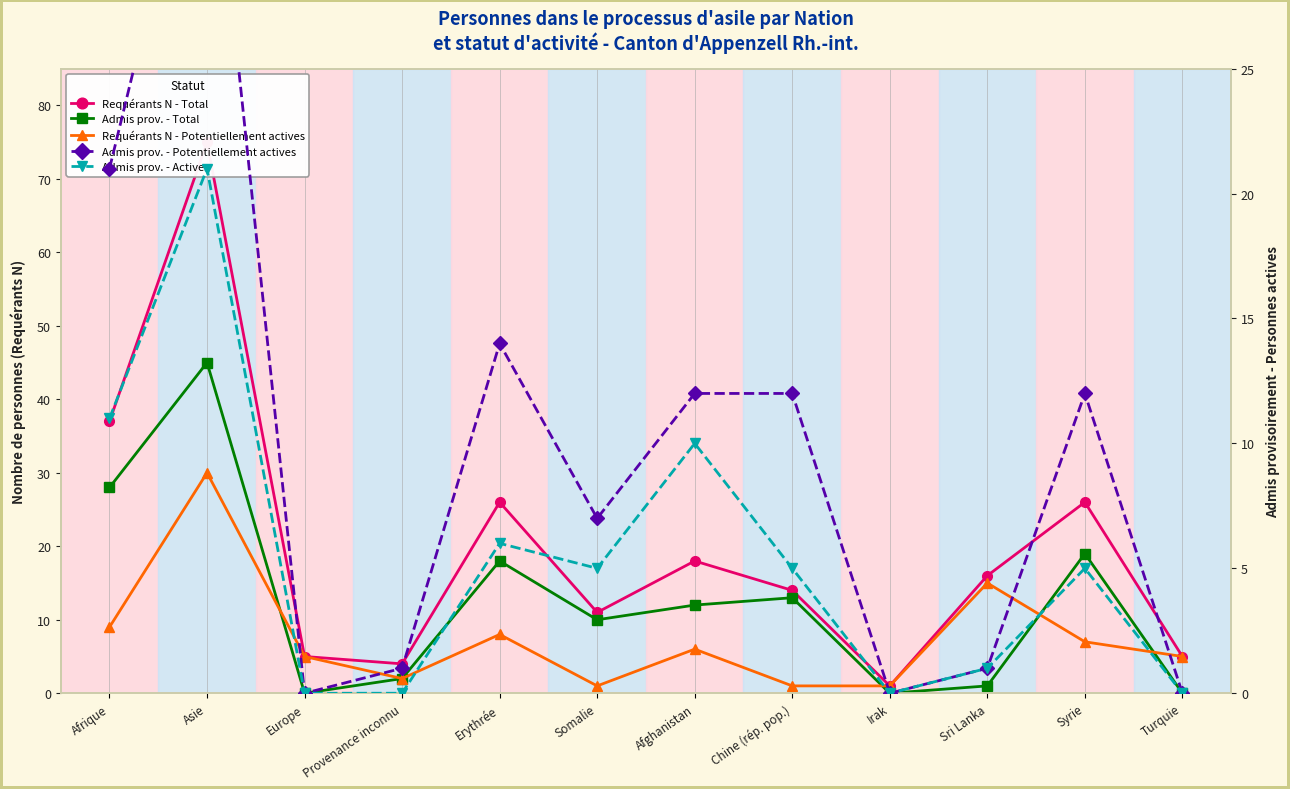

What is the total value across all series at Syrie?

69